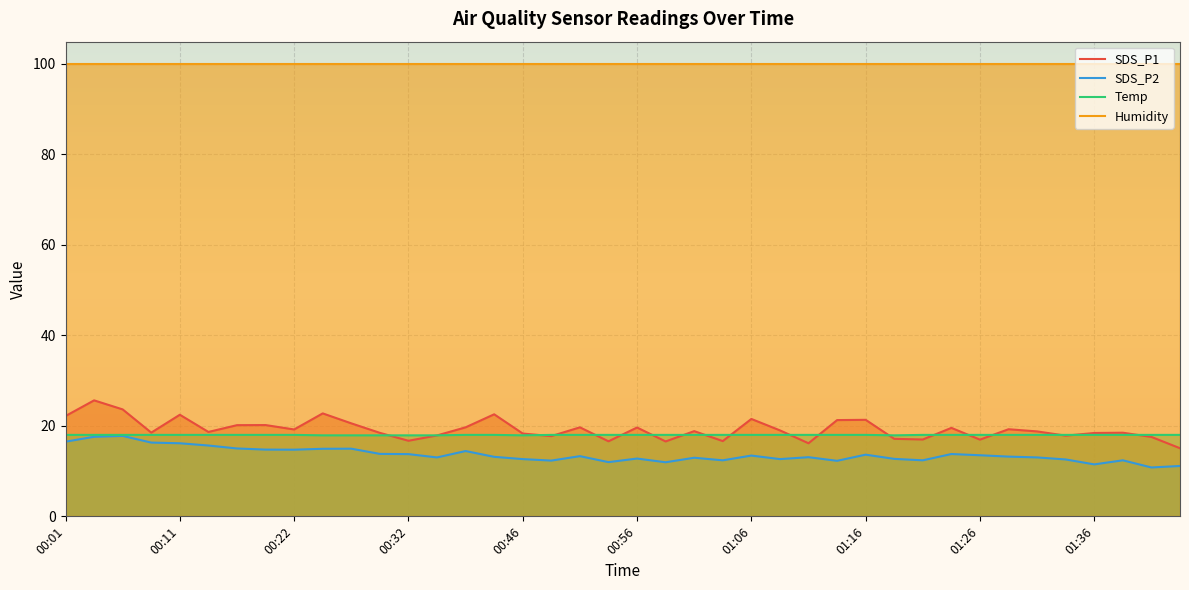

What is the difference between the highest and lowest values at 00:22?

85.2